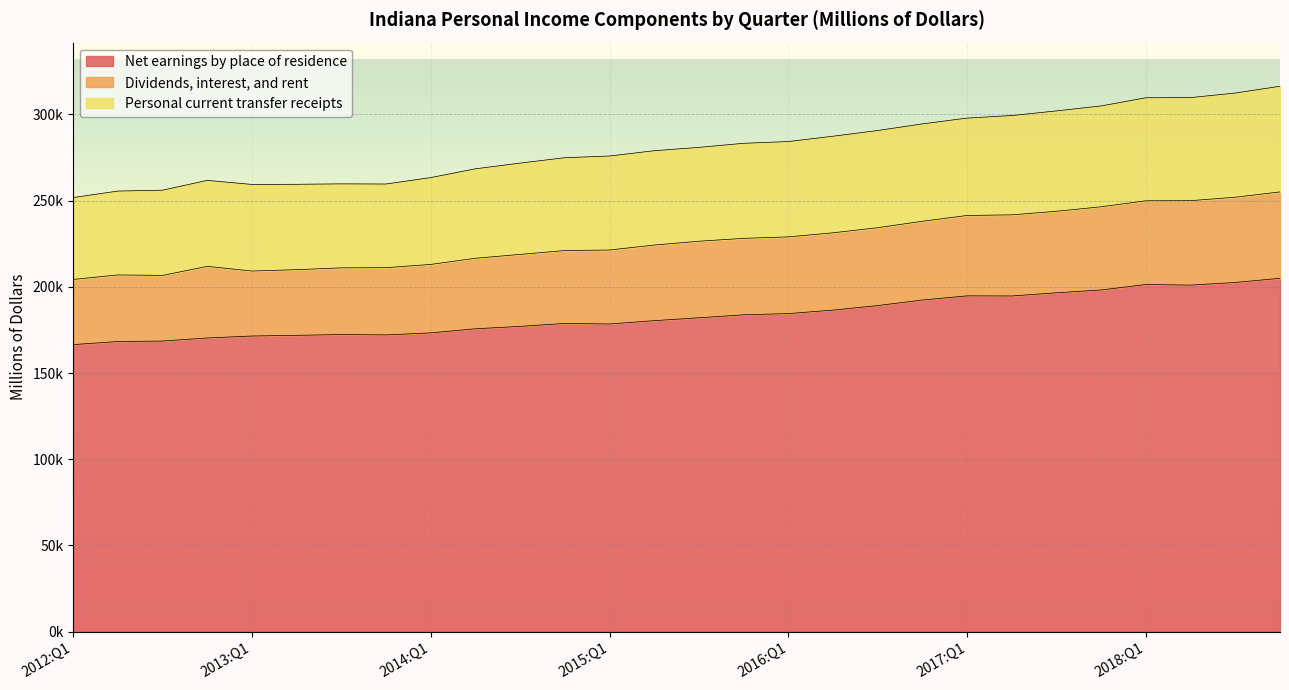

Which label corresponds to the smallest value in the chart?

2012:Q1